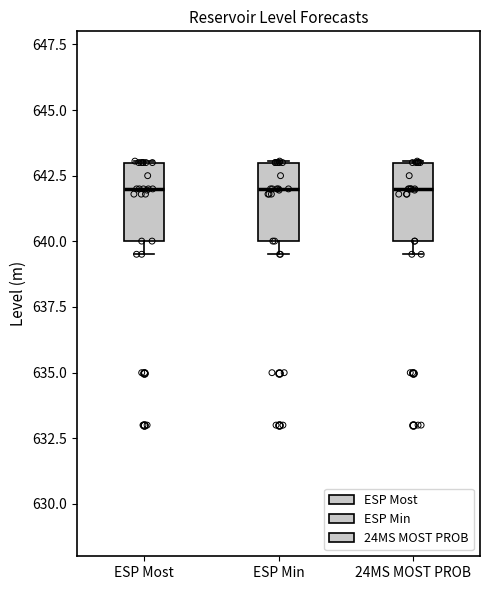

Reading left to right, read every box against the y-axis: the position of its median line, the range the box covers, and the ends of its whiskers. The values are not printed on the chart, so give them approximately, as read against the axis.

ESP Most: median 642.0, box 640.0 to 643.0, whiskers 639.5 to 643.0
ESP Min: median 642.0, box 640.0 to 643.0, whiskers 639.5 to 643.0
24MS MOST PROB: median 642.0, box 640.0 to 643.0, whiskers 639.5 to 643.0